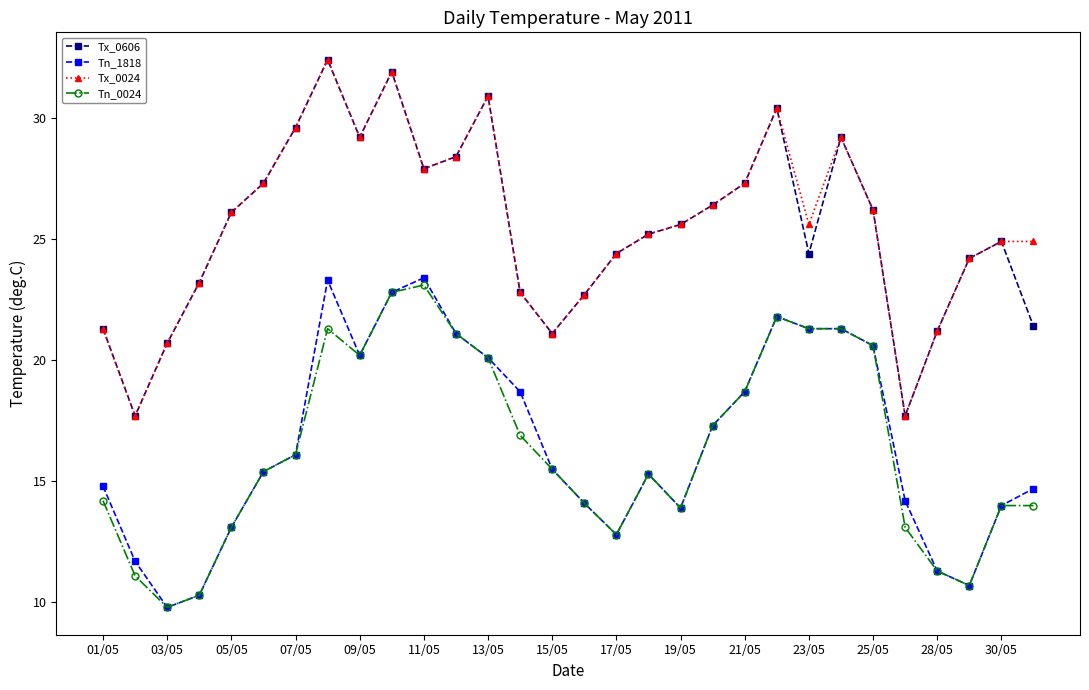

True or false: Tx_0024 and Tn_1818 intersect in this chart.

False